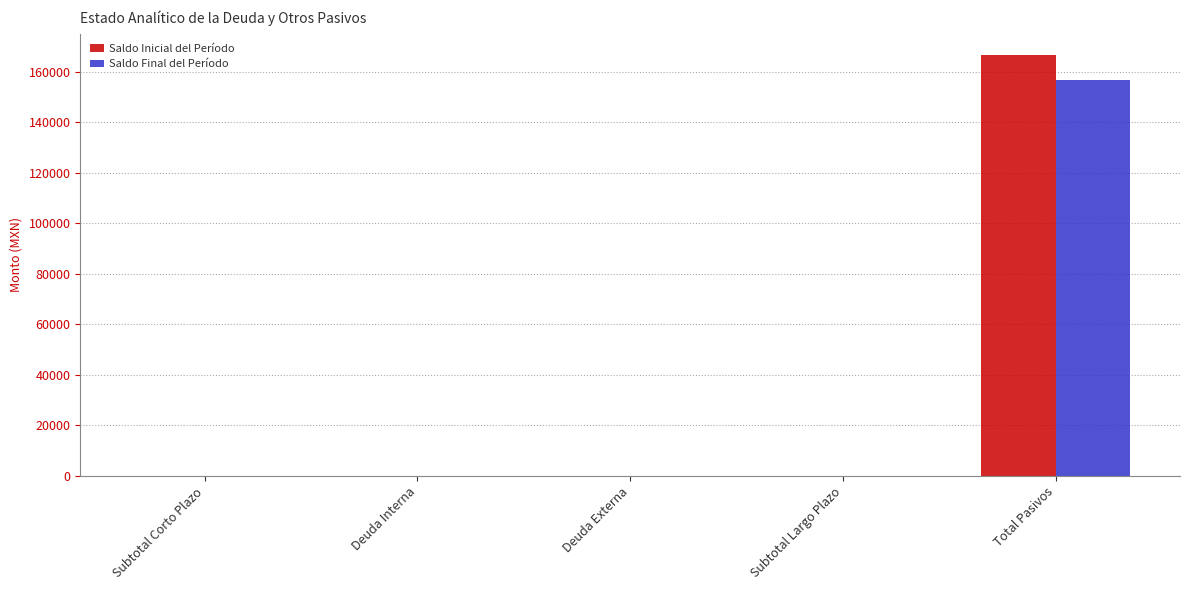

How many data points does each series have?

5